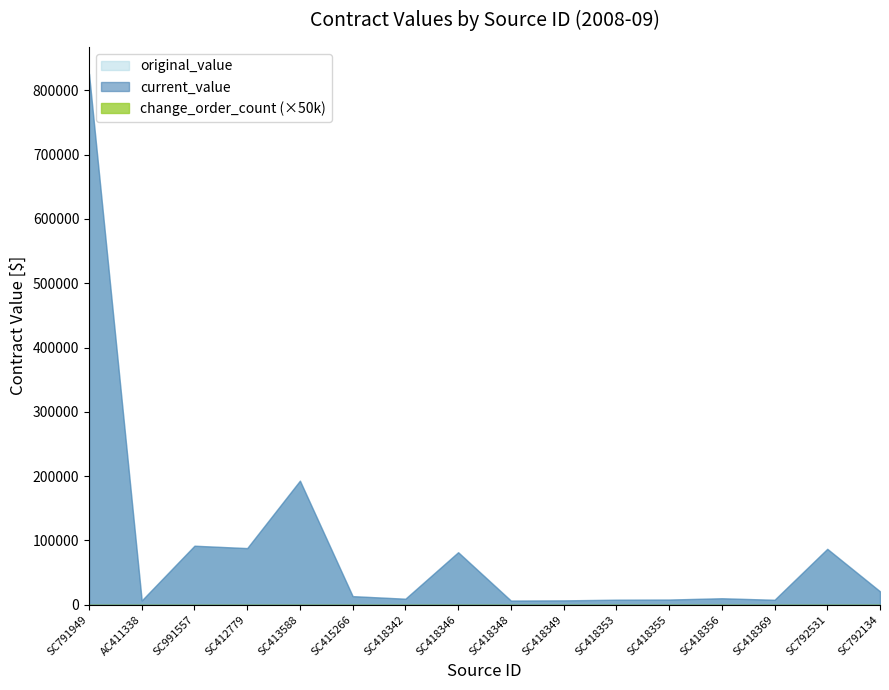

True or false: original_value has more than 2 points higher than both neighbors.

True